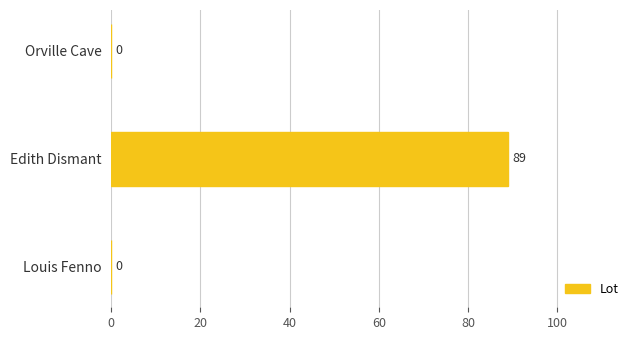

How many values are above zero?

1